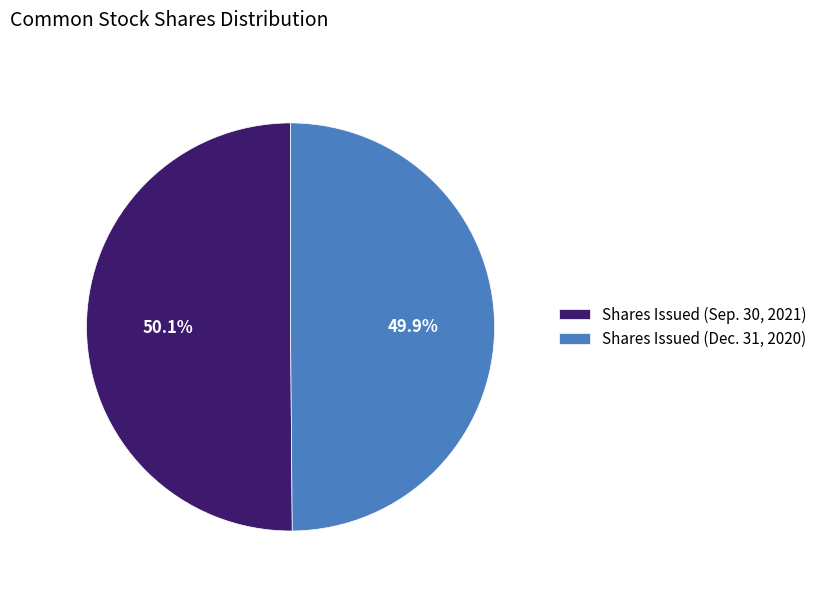

Rank the categories by value from highest to lowest.

Shares Issued (Sep. 30, 2021), Shares Issued (Dec. 31, 2020)